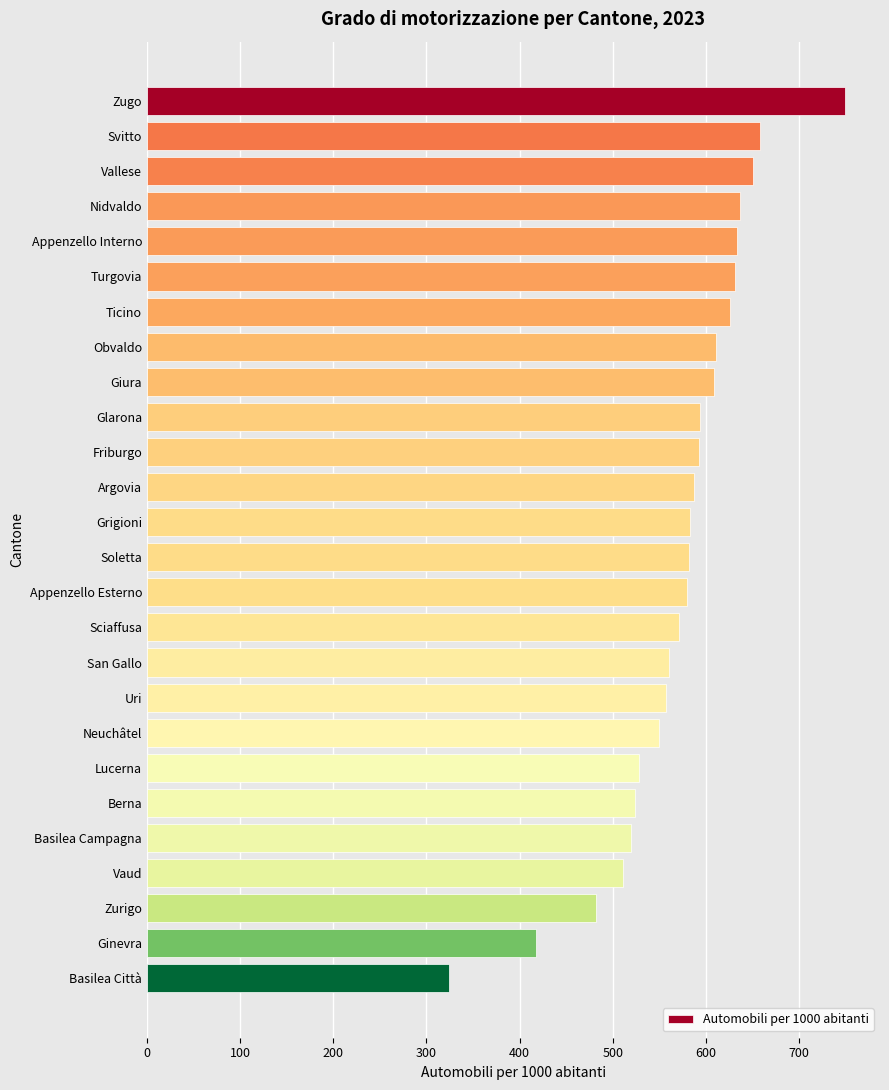

Approximately how many times larger is the value at Neuchâtel compared to Appenzello Interno?

0.9